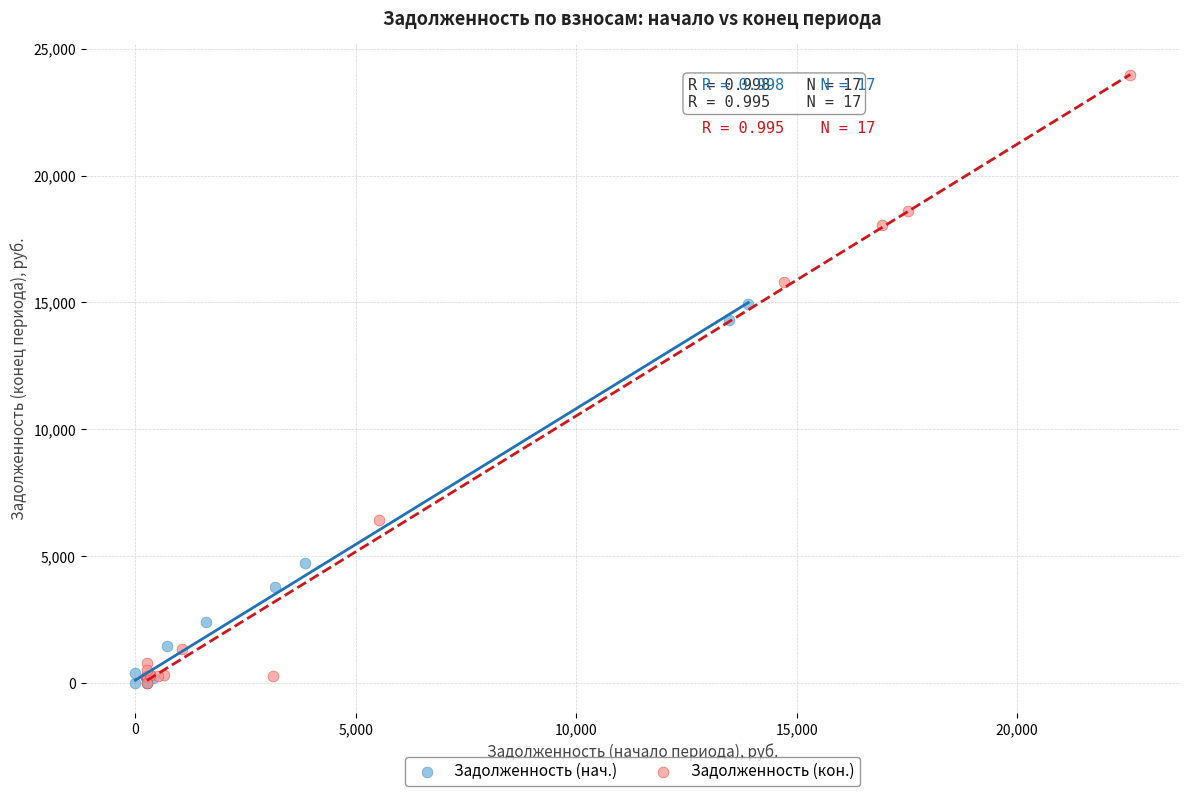

Which series contains the highest Y value?

Задолженность (кон.)